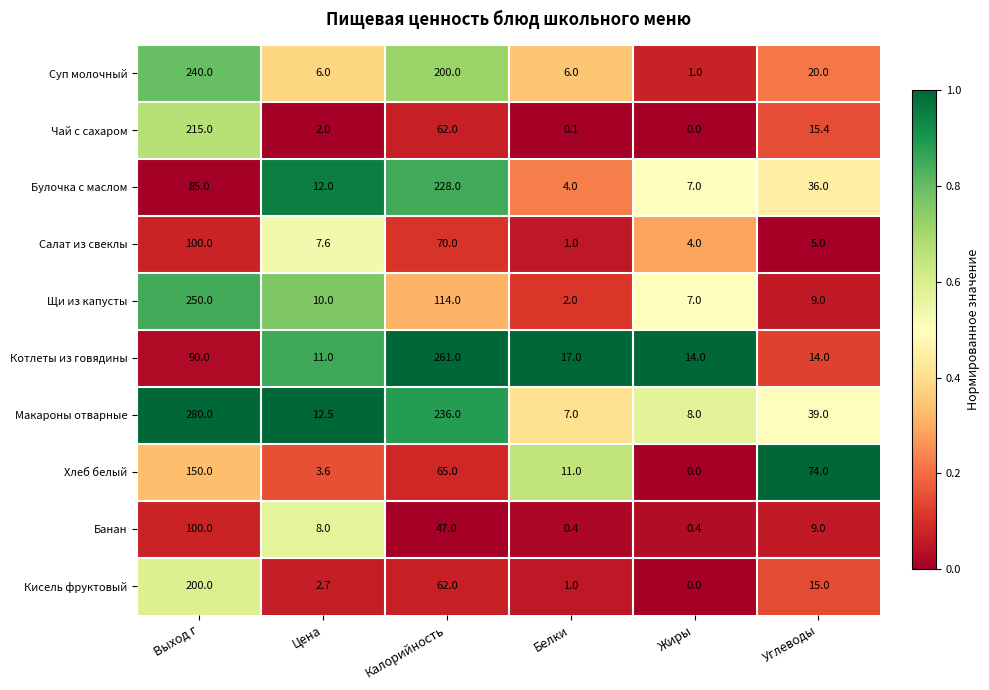

Count the number of data series in this chart.

10